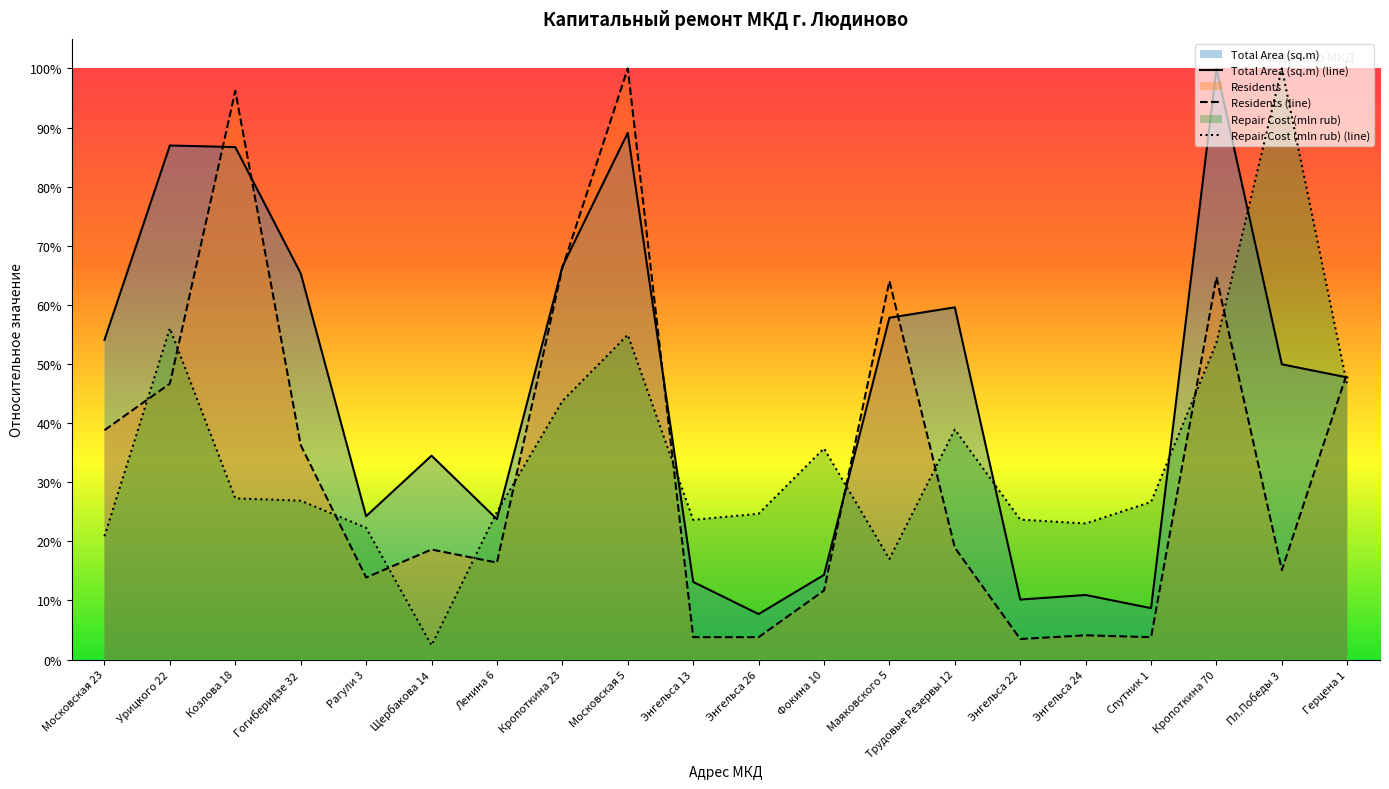

True or false: Repair Cost (mln rub) (line) has more than 1 interior local peaks.

True